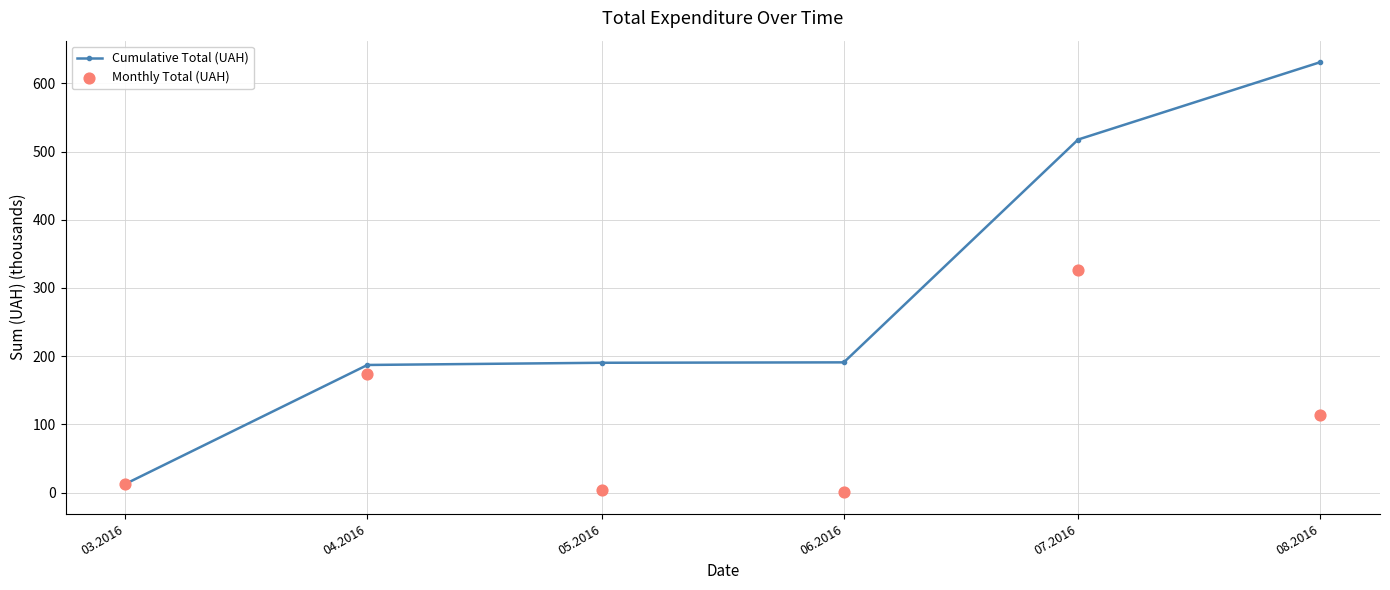

Is the value of Cumulative Total (UAH) at 07.2016 greater than the value of Monthly Total (UAH) at 05.2016?

Yes